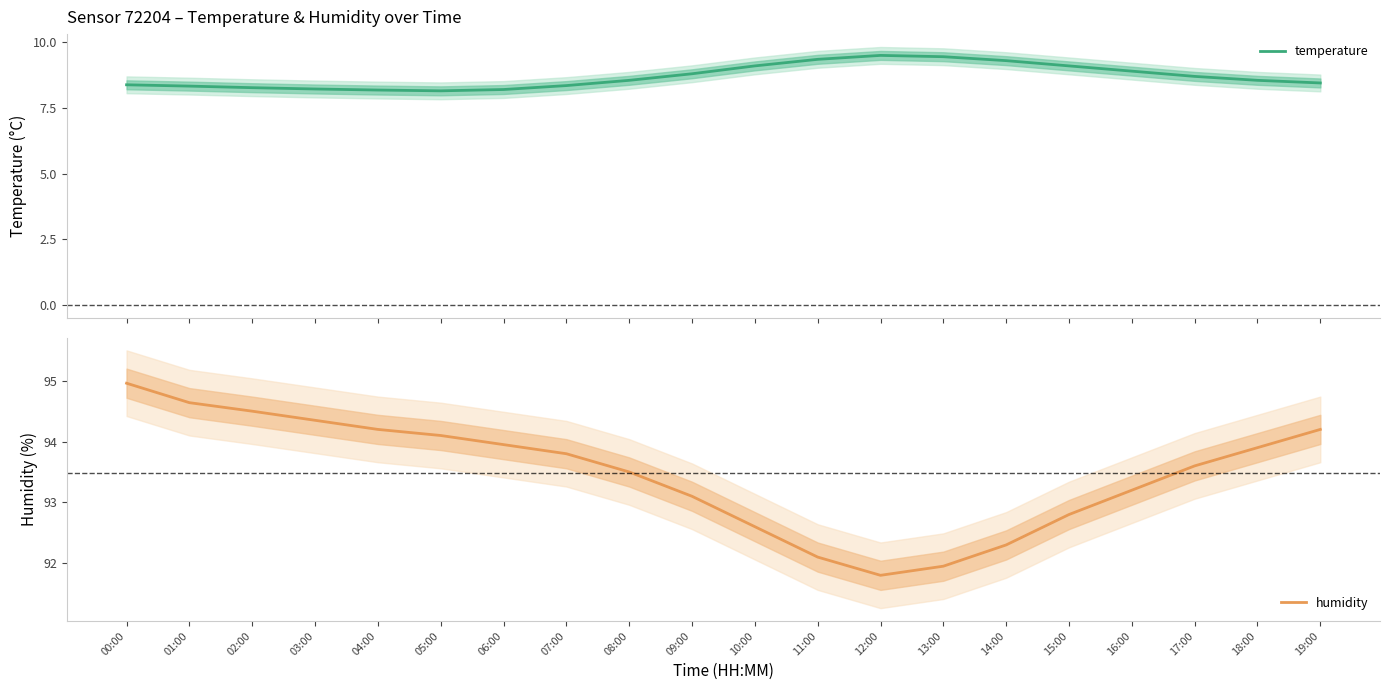

Where is the first local minimum for humidity?

12:00